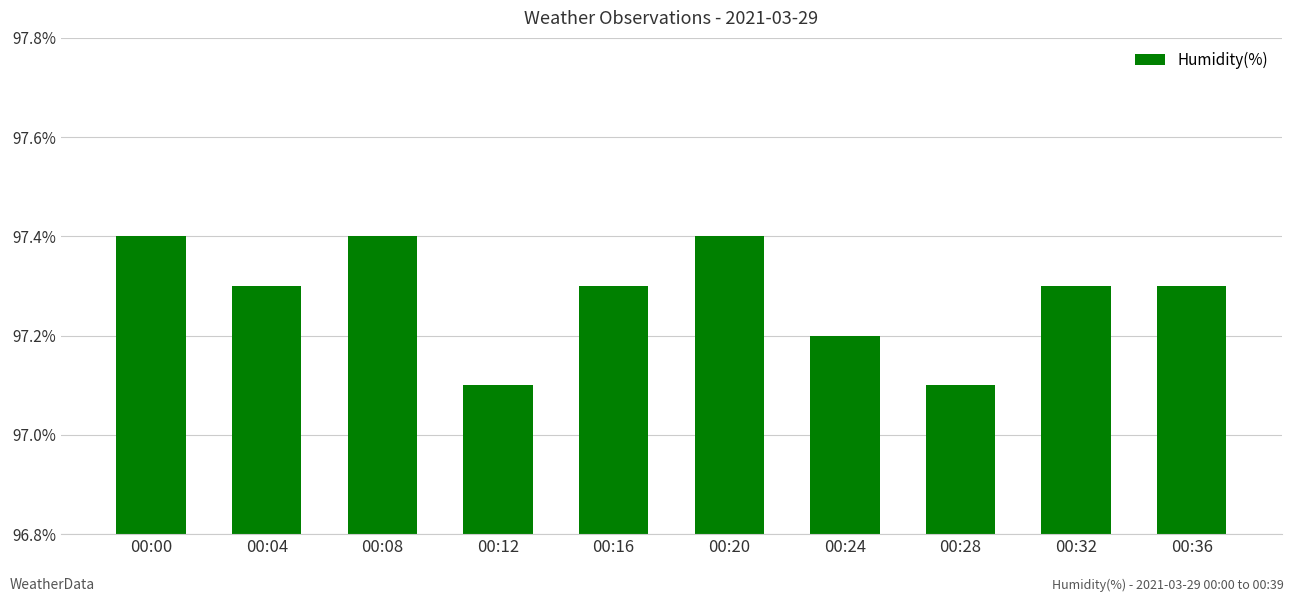

The chart shows a value of 97.3 at 00:36. True or false?

True